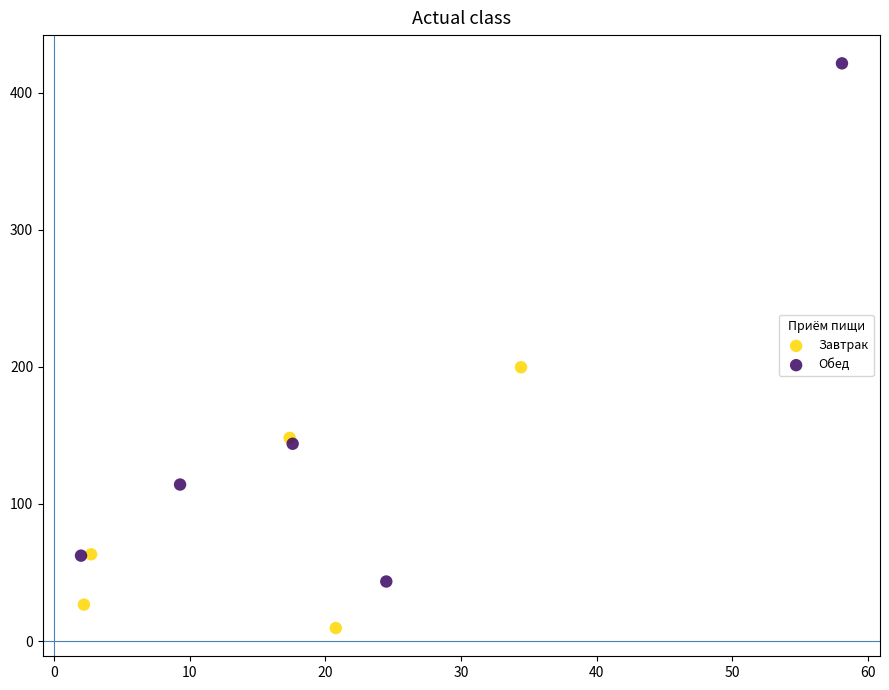

Which series reaches the minimum Y coordinate?

Завтрак